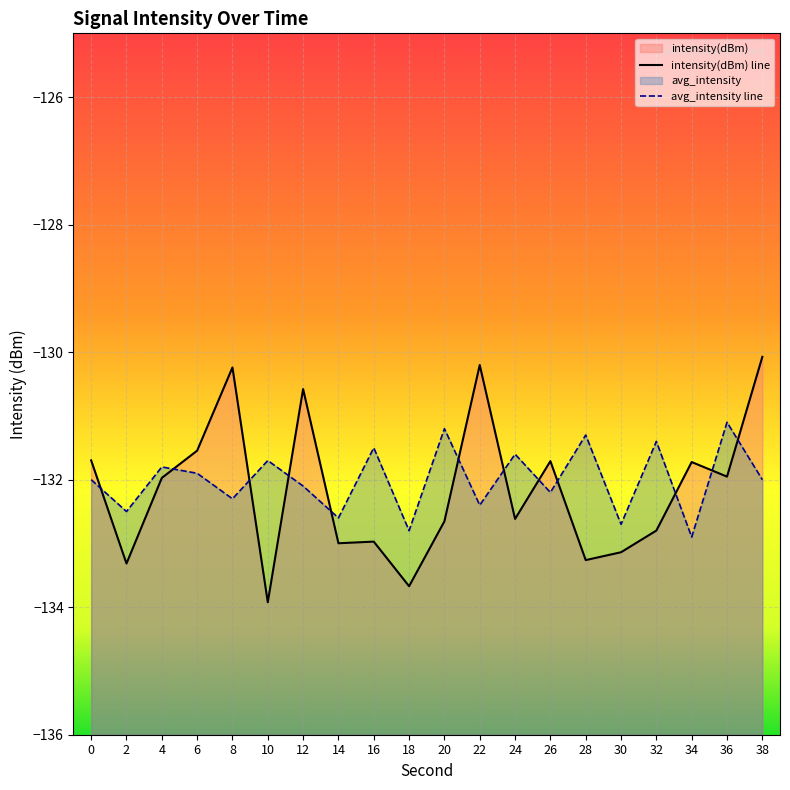

Reading left to right, transcribe all the data shown in this chart.

intensity(dBm): 0=-131.7	2=-133.3	4=-132.0	6=-131.5	8=-130.2	10=-133.9	12=-130.6	14=-133.0	16=-133.0	18=-133.7	20=-132.7	22=-130.2	24=-132.6	26=-131.7	28=-133.3	30=-133.1	32=-132.8	34=-131.7	36=-132.0	38=-130.1
avg_intensity: 0=-132.0	2=-132.5	4=-131.8	6=-131.9	8=-132.3	10=-131.7	12=-132.1	14=-132.6	16=-131.5	18=-132.8	20=-131.2	22=-132.4	24=-131.6	26=-132.2	28=-131.3	30=-132.7	32=-131.4	34=-132.9	36=-131.1	38=-132.0